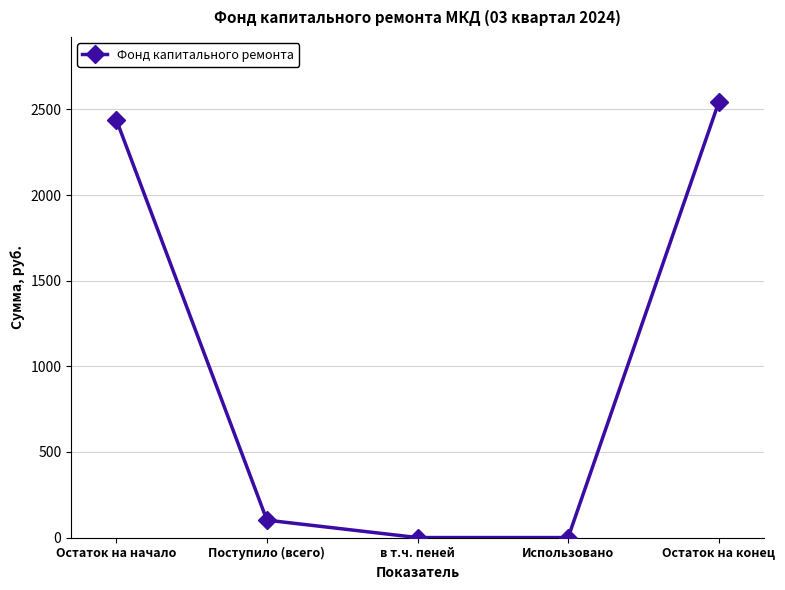

At which category does the chart reach its peak across all series?

Остаток на конец